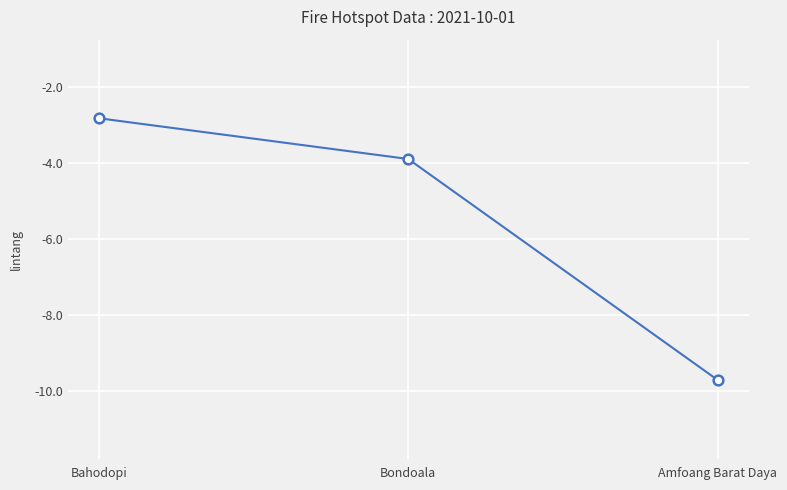

How many lines are shown in the chart?

1